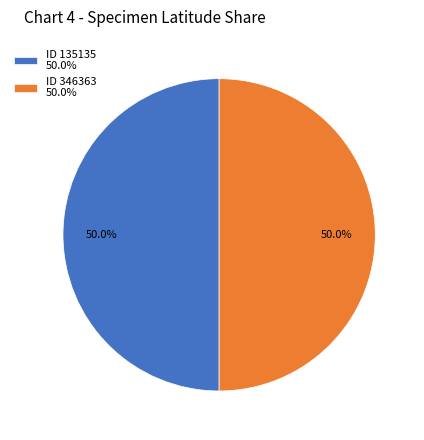

What is the ratio of the value at ID 135135 50.0% to the value at ID 346363 50.0%?

1.0